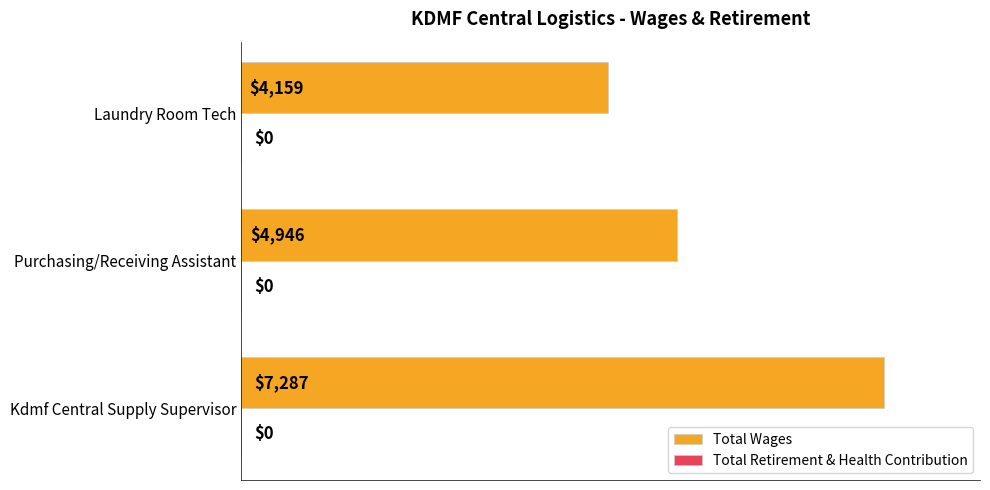

What is the change in value from Kdmf Central Supply Supervisor to Purchasing/Receiving Assistant?

-2341